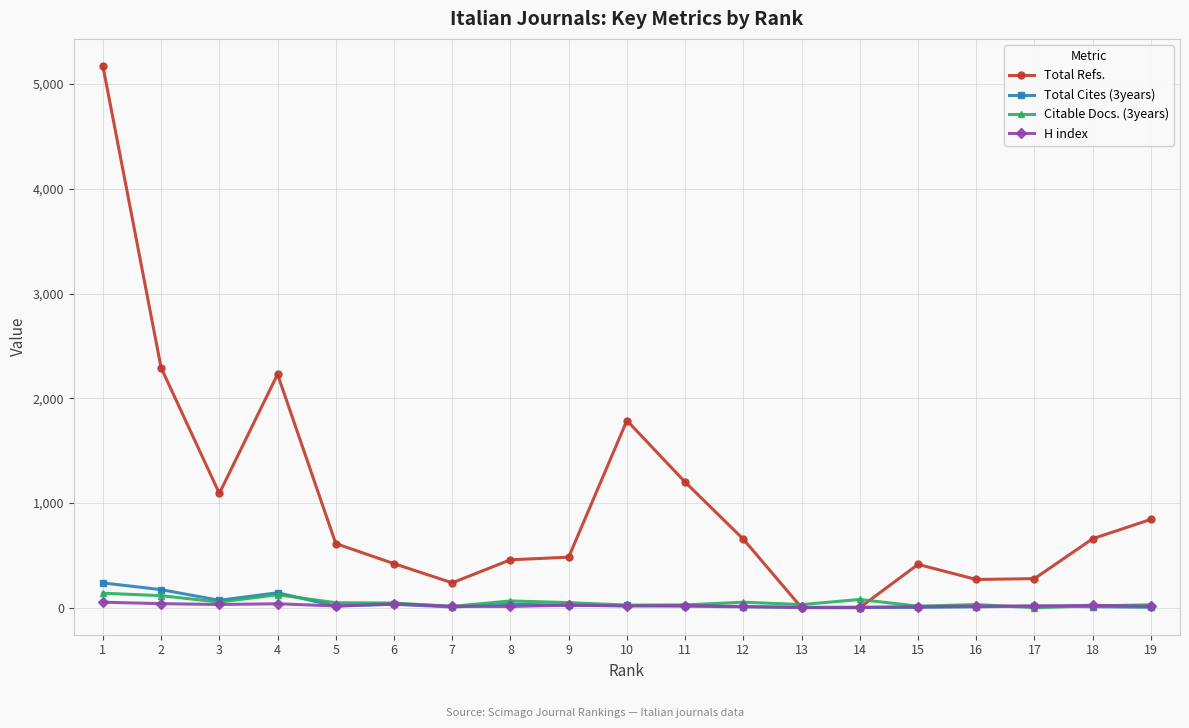

Which series has the widest spread of values?

Total Refs.